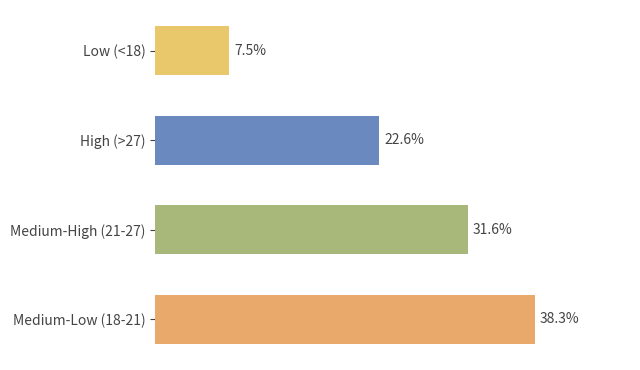

At which label is the value closest to 22?

High (>27)